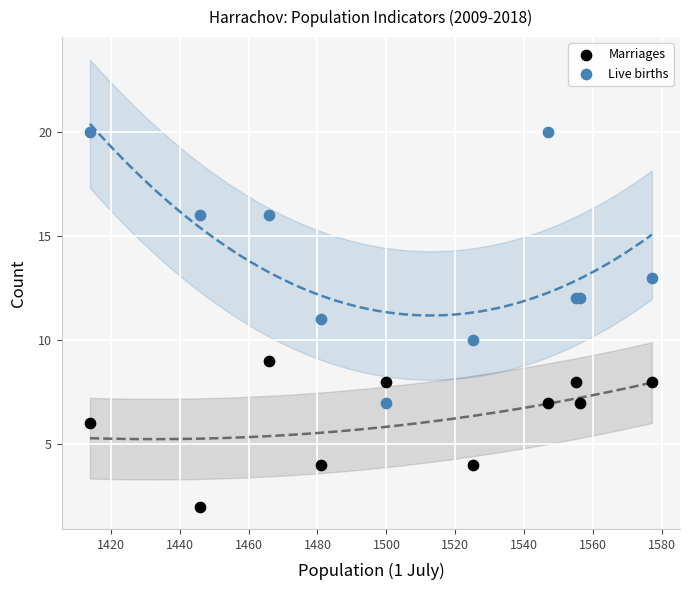

What are all the series names shown in the legend?

Marriages, Live births